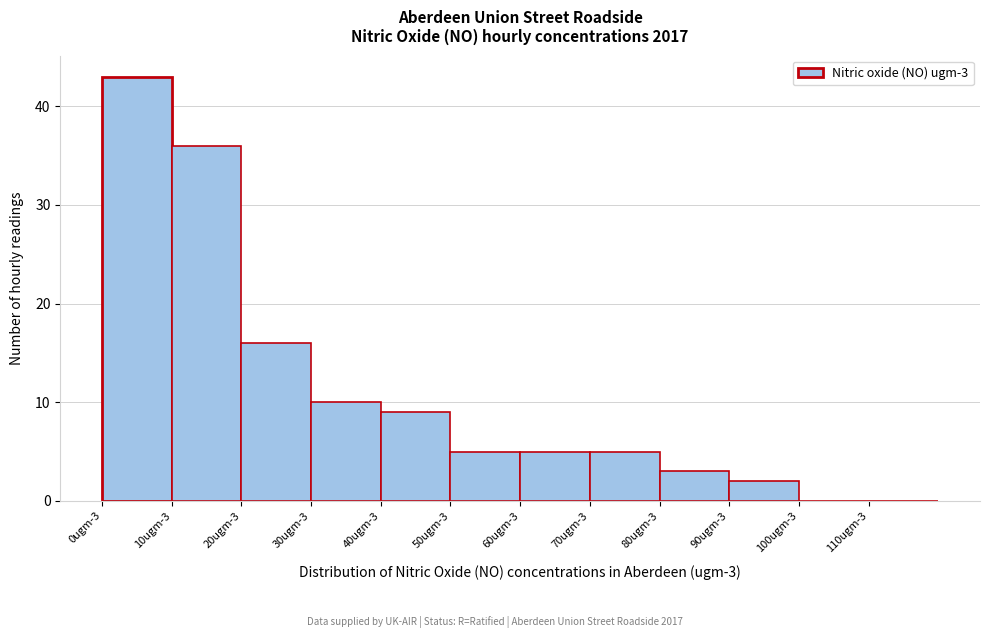

Reading left to right, transcribe all the data shown in this chart.

0ugm-3=43	10ugm-3=36	20ugm-3=16	30ugm-3=10	40ugm-3=9	50ugm-3=5	60ugm-3=5	70ugm-3=5	80ugm-3=3	90ugm-3=2	100ugm-3=0	110ugm-3=0